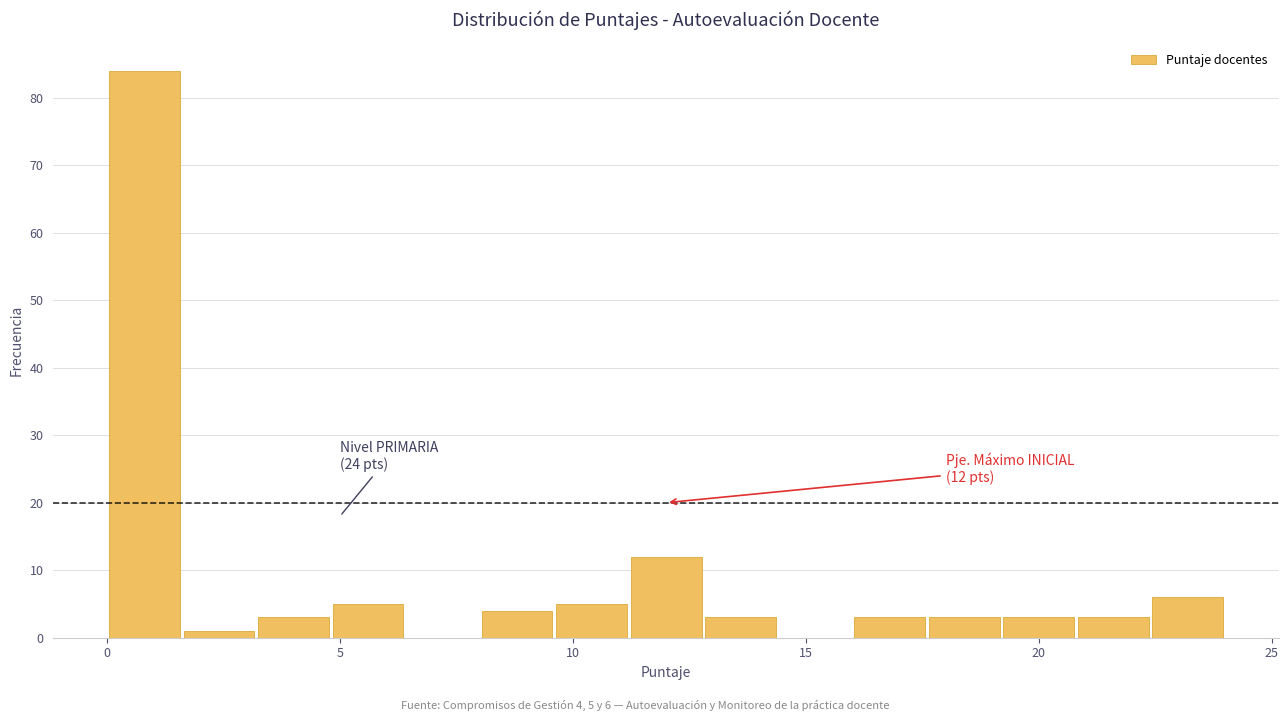

Around what value on the x-axis is the tallest bar? Give the approximate position of its centre, as read against the axis.

1.0